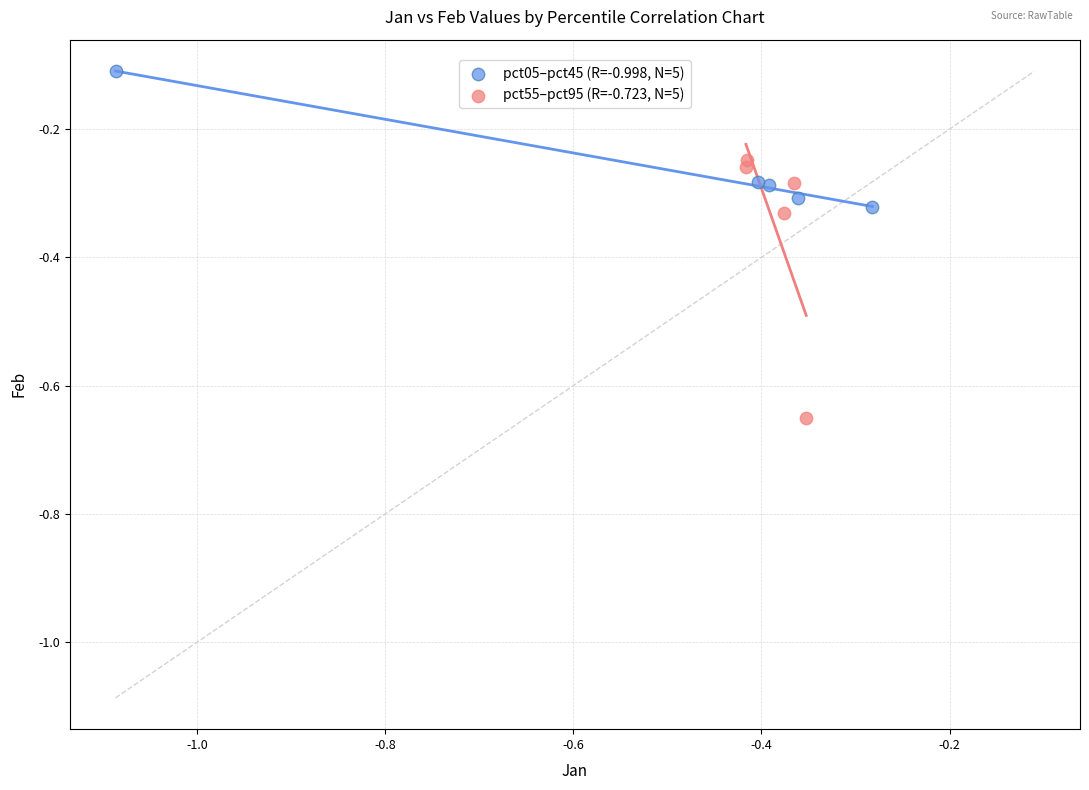

Which series reaches the maximum Y coordinate?

pct05–pct45 (R=-0.998, N=5)